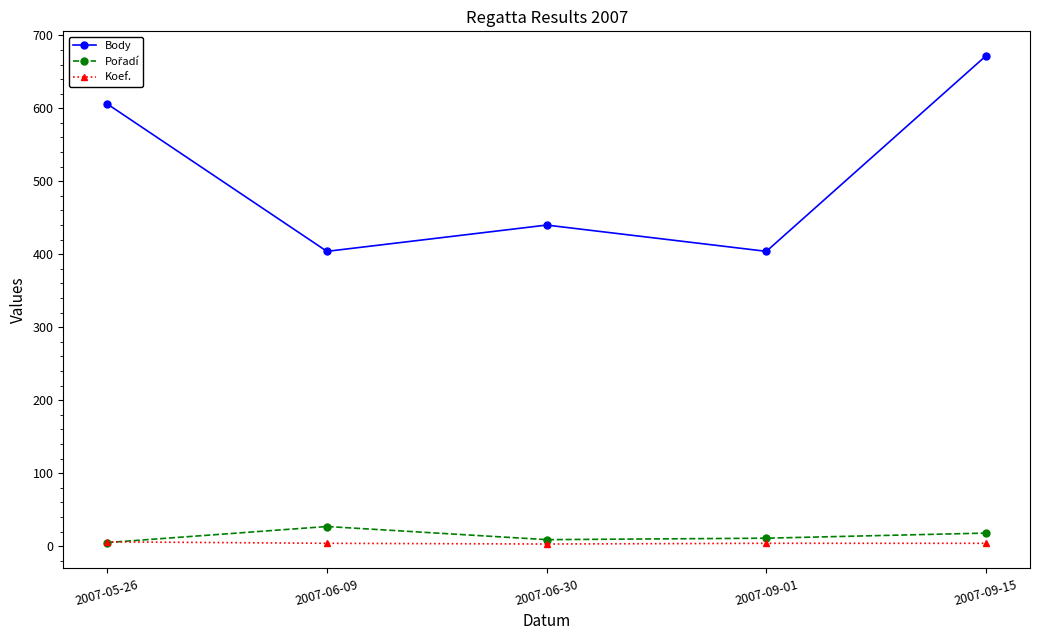

In Body, how many points are lower than both neighbors (excluding endpoints)?

2